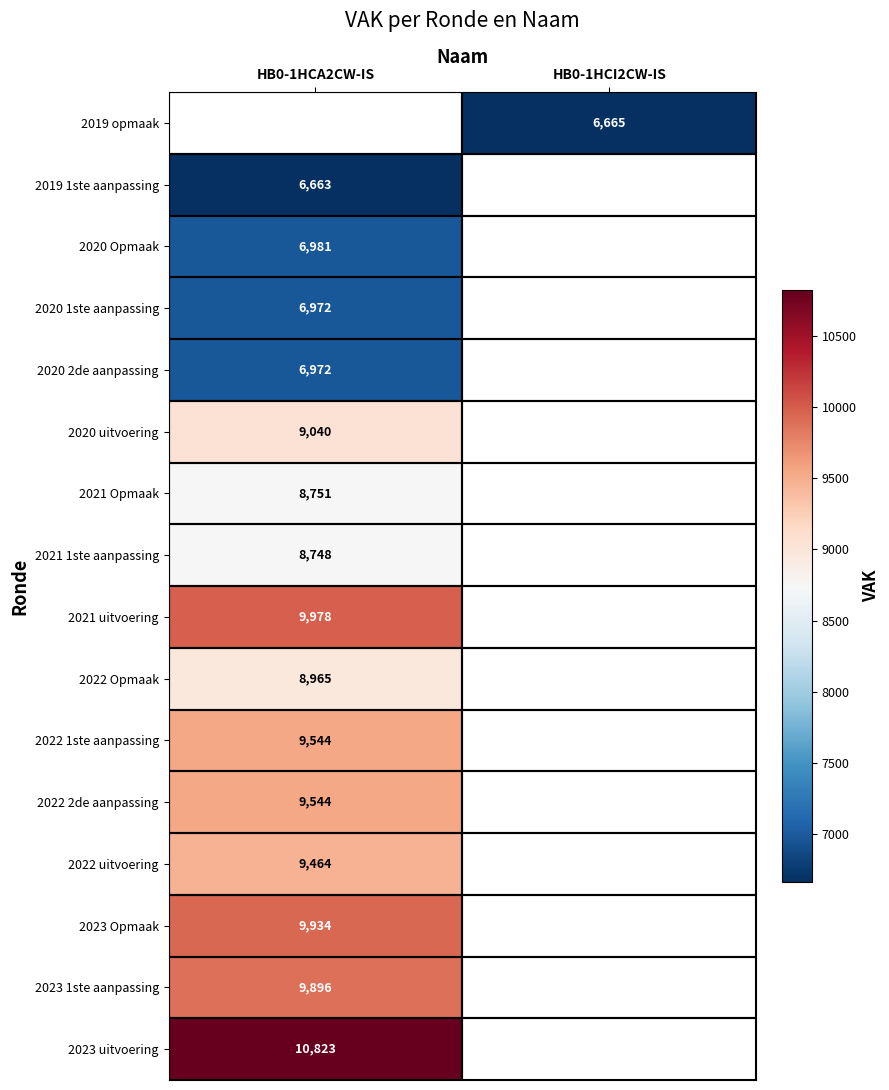

The value of 2023 Opmaak at HB0-1HCA2CW-IS is 9934. True or false?

True